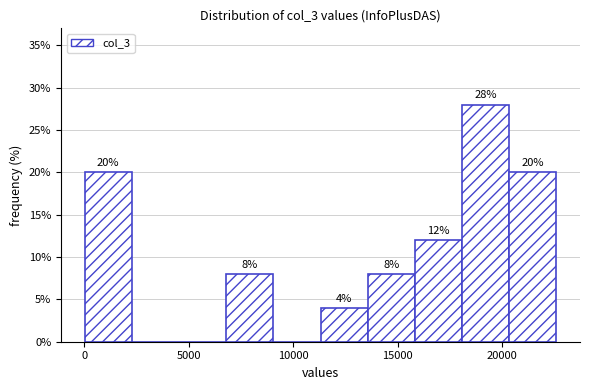

Over which range of the x-axis is the bar tallest?

18000 to 20500